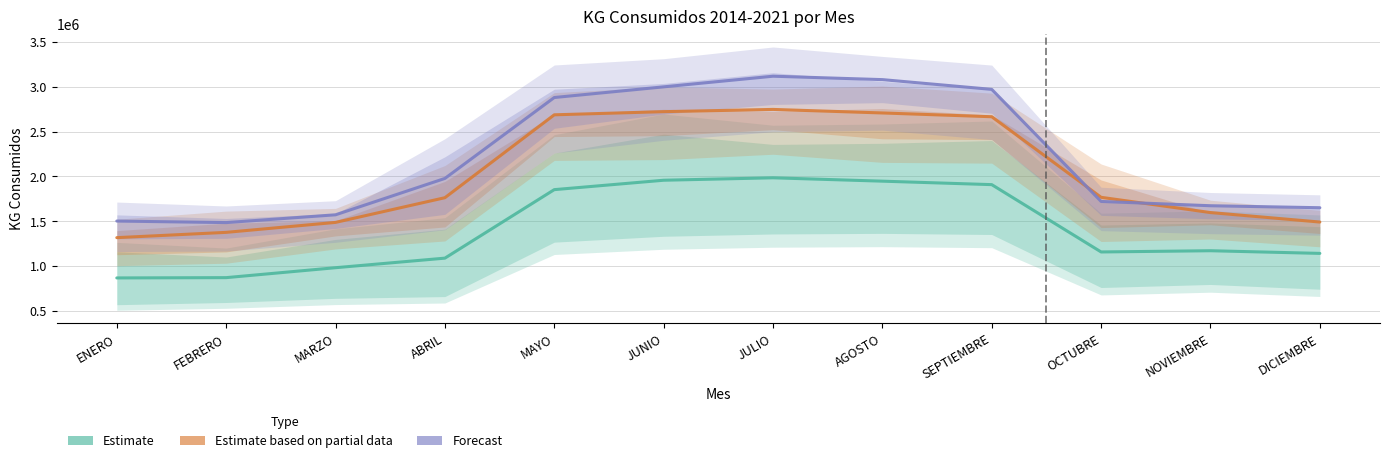

What is the spread (max minus min) of values at MAYO?

1026957.8